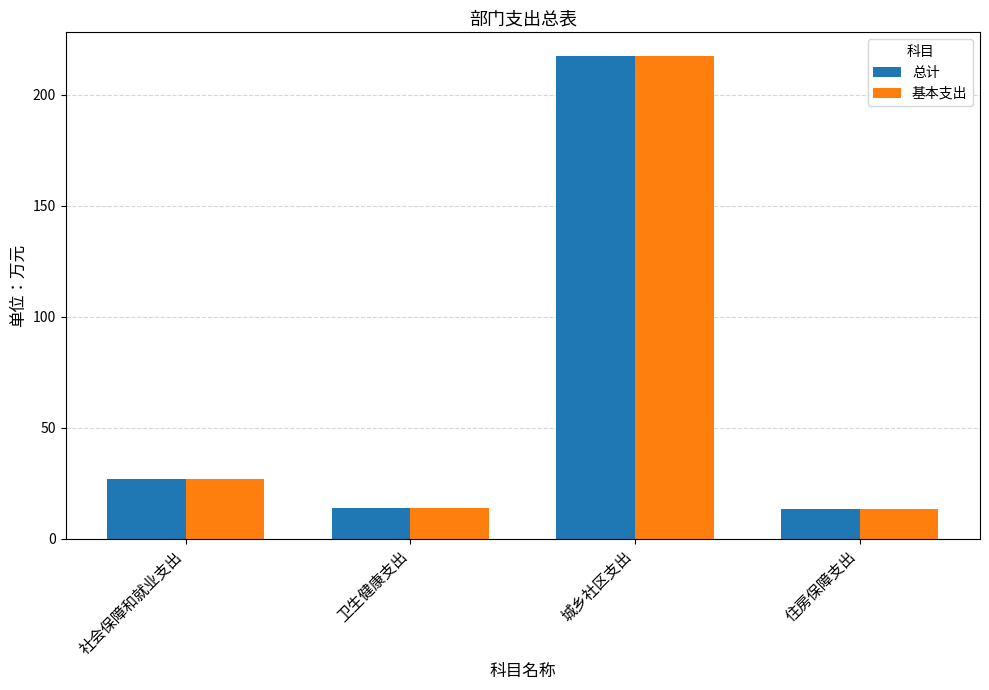

At which category does the chart reach its peak across all series?

城乡社区支出